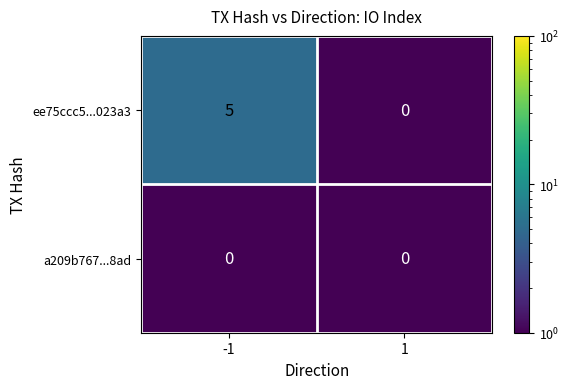

What is the sum of the ee75ccc5...023a3 values at -1 and 1?

5